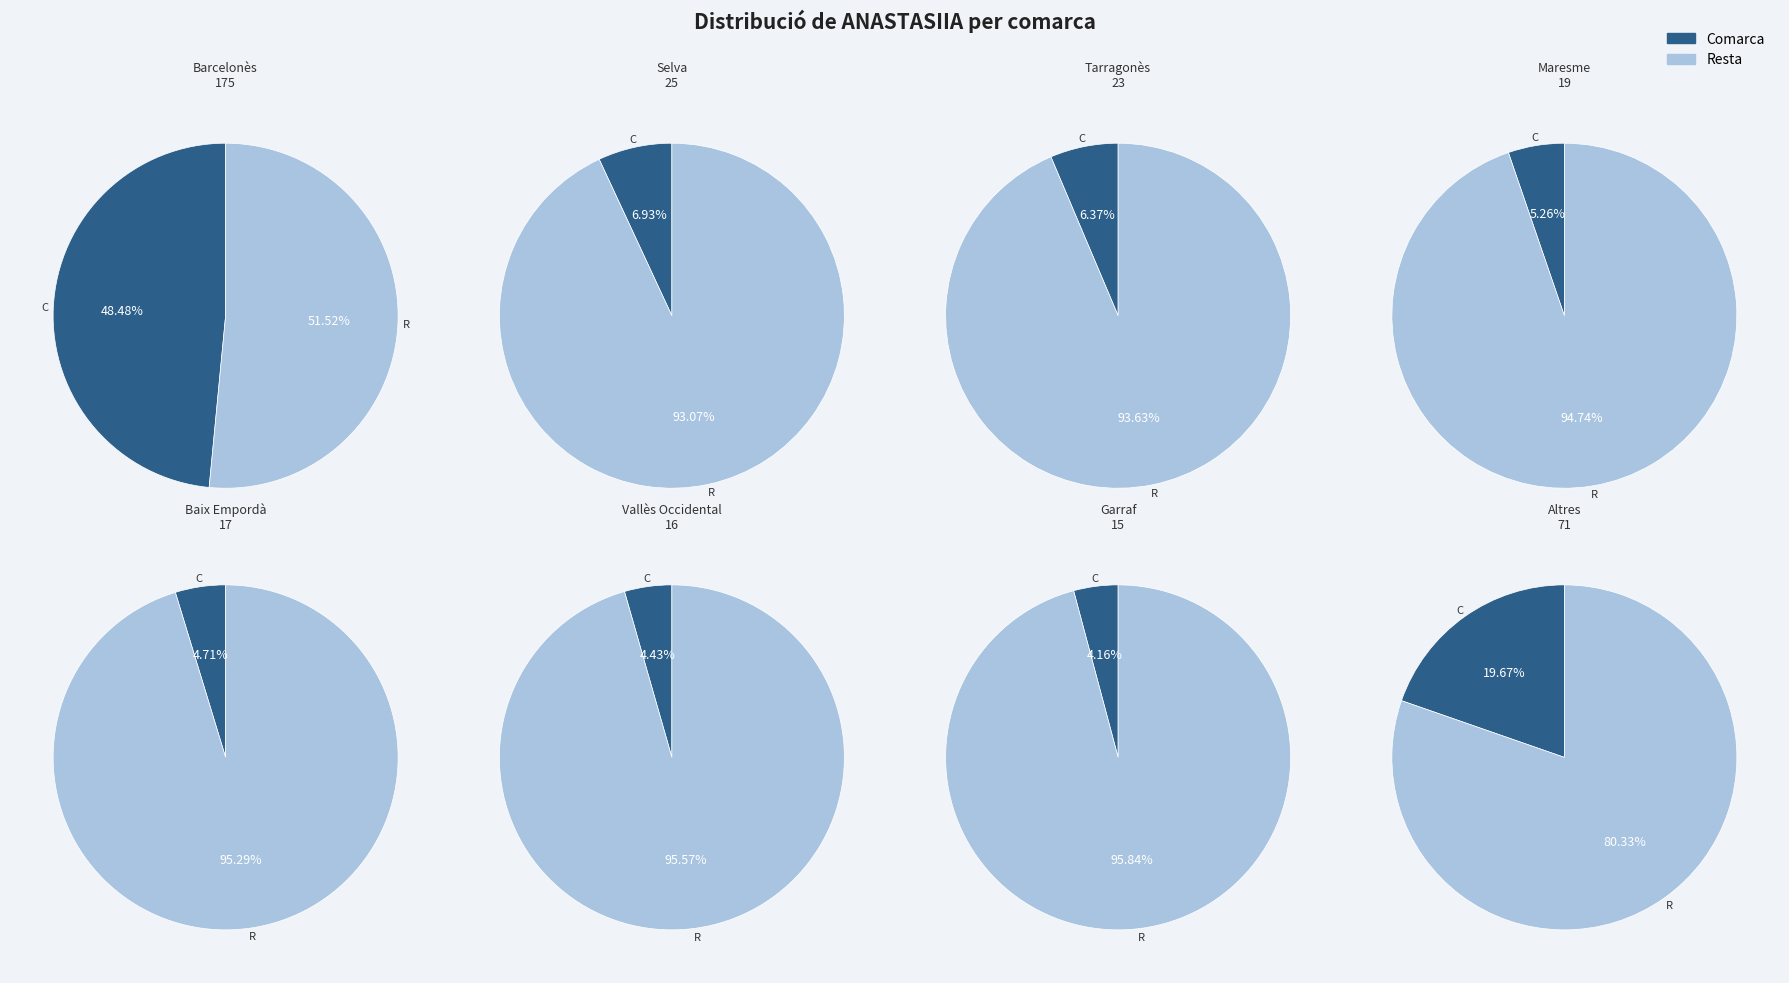

How many segments does this pie chart have?

16